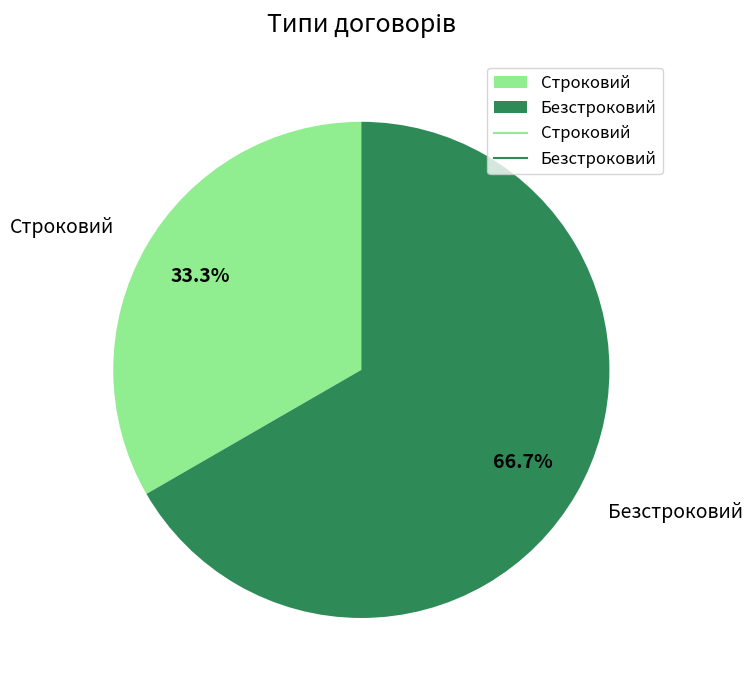

Combined, do Строковий and Безстроковий account for over 50%?

Yes